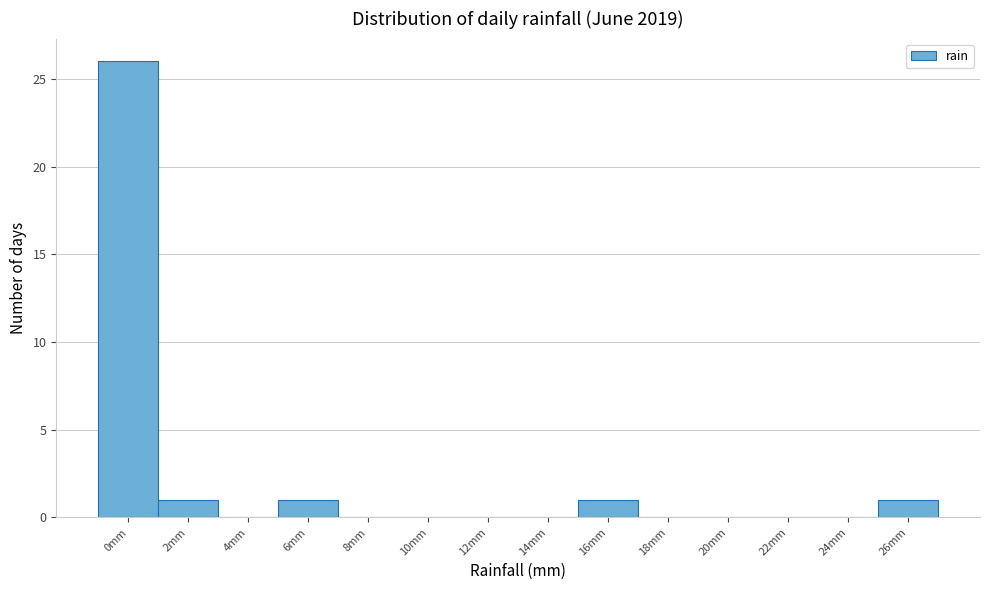

Reading left to right, list all the values displayed in this chart.

0mm=26	2mm=1	4mm=0	6mm=1	8mm=0	10mm=0	12mm=0	14mm=0	16mm=1	18mm=0	20mm=0	22mm=0	24mm=0	26mm=1